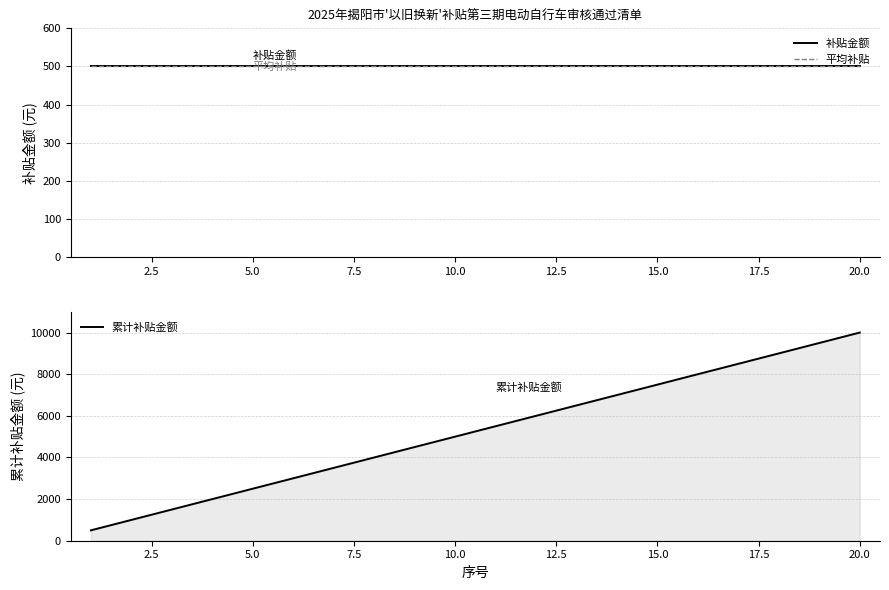

True or false: 平均补贴 and 补贴金额 intersect in this chart.

False